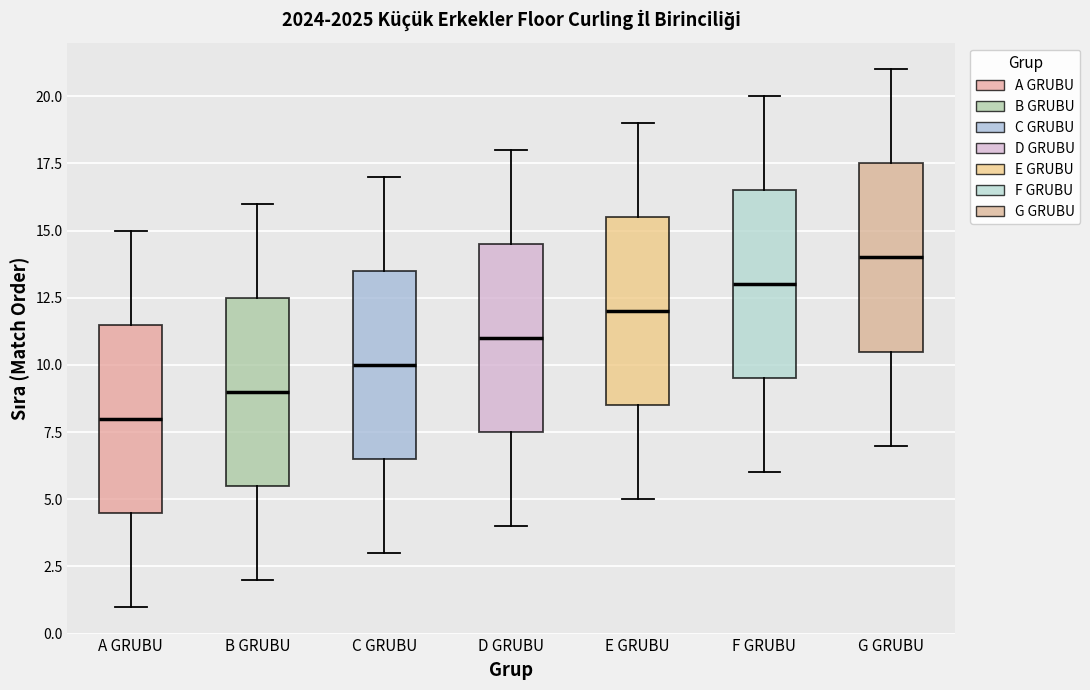

Where does the lower whisker of the box for B GRUBU end on the y-axis? The values are not printed on the chart, so give them approximately, as read against the axis.

2.0